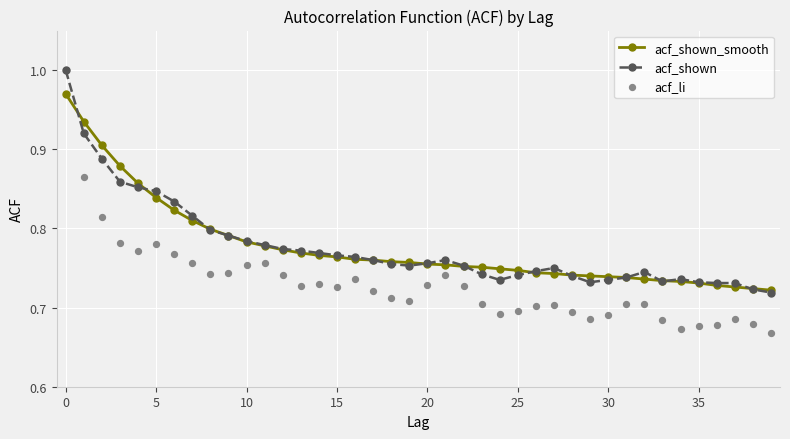

What is the total value across all series at 13?

2.3